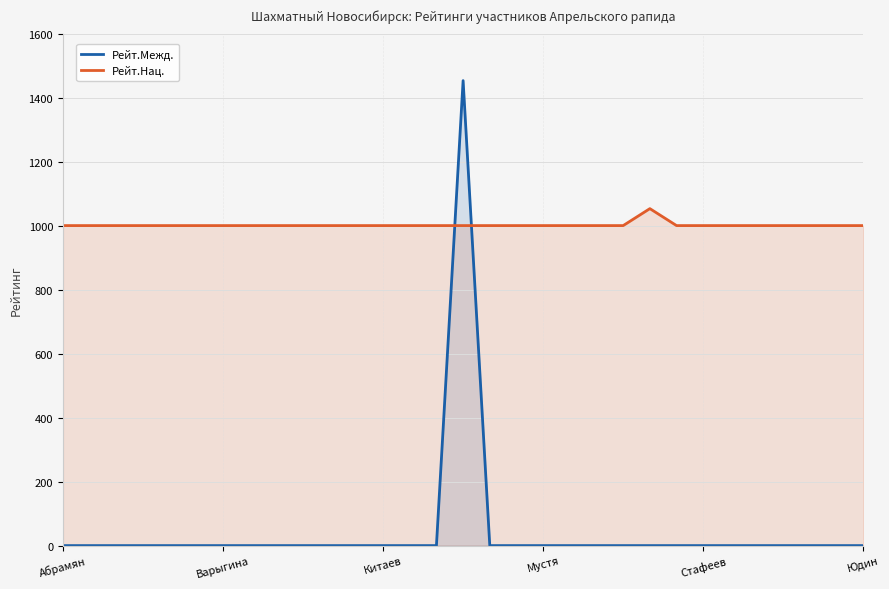

Where is the first local maximum for Рейт.Межд.?

15